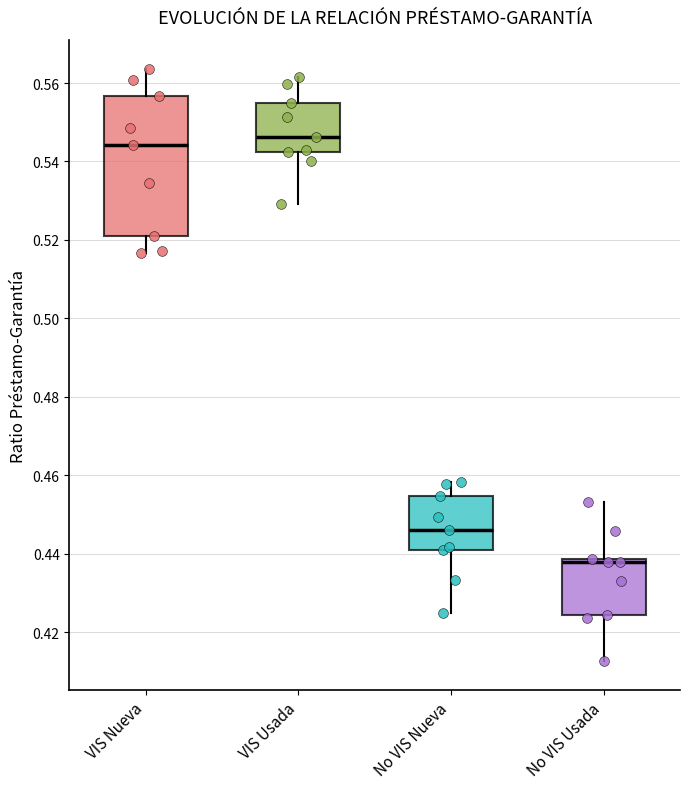

Which box has the lowest median line?

No VIS Usada